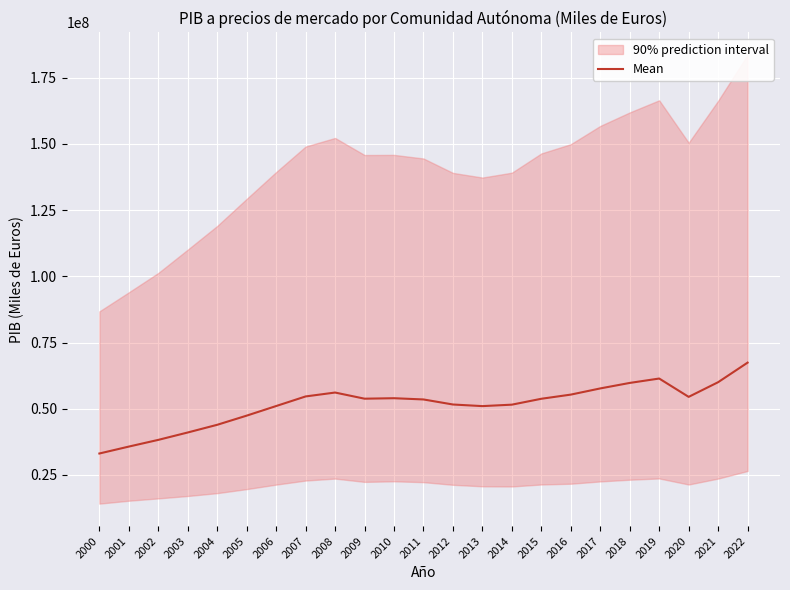

How many points are lower than both their immediate neighbors (excluding endpoints)?

3